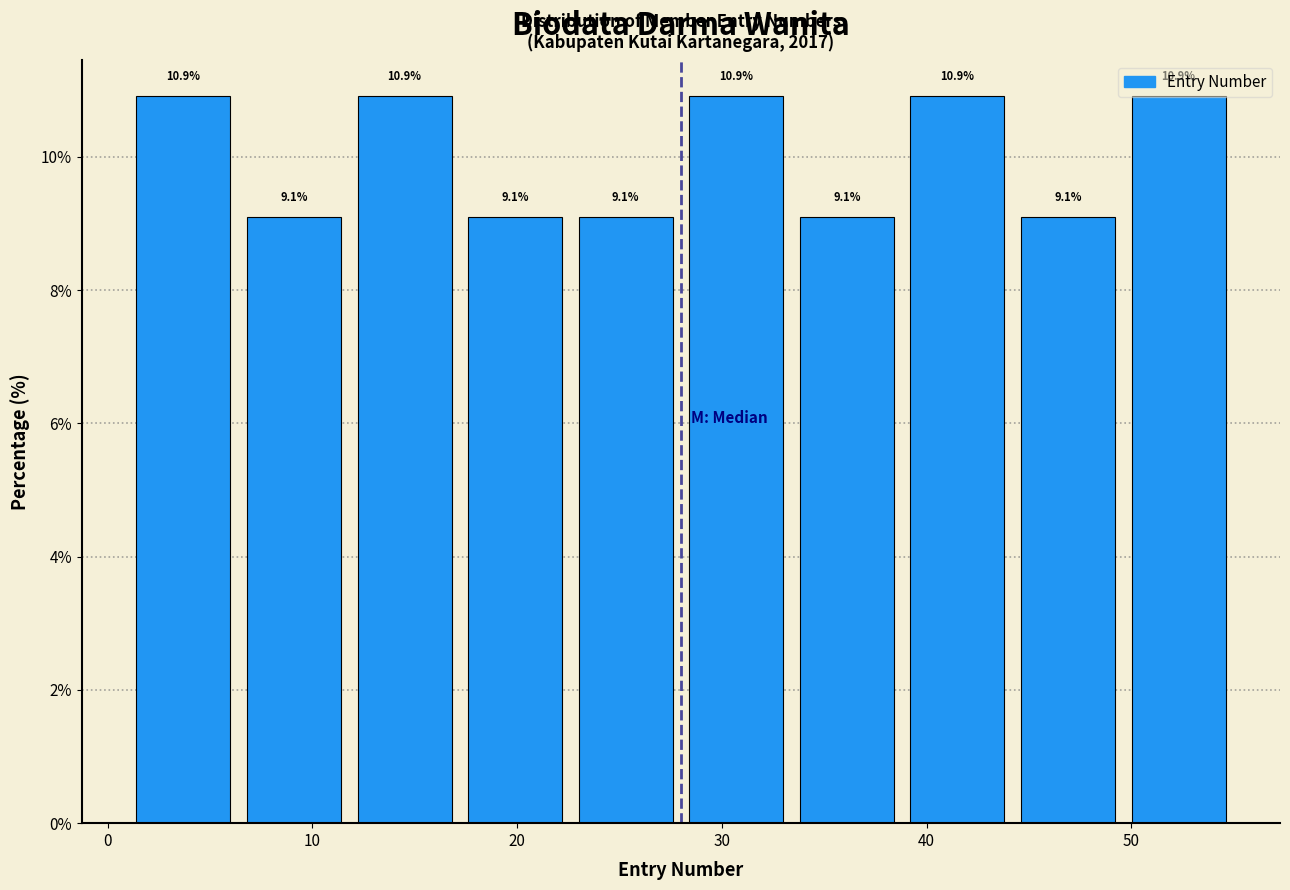

Reading left to right, list every bar in this chart as the range it spans on the x-axis followed by its height. The bar edges are not printed on the chart, so give them approximately, as read against the axis.

1.0 to 6.4: 10.9
6.4 to 11.8: 9.1
11.8 to 17.2: 10.9
17.2 to 22.6: 9.1
22.6 to 28.0: 9.1
28.0 to 33.4: 10.9
33.4 to 38.8: 9.1
38.8 to 44.2: 10.9
44.2 to 49.6: 9.1
49.6 to 55.0: 10.9